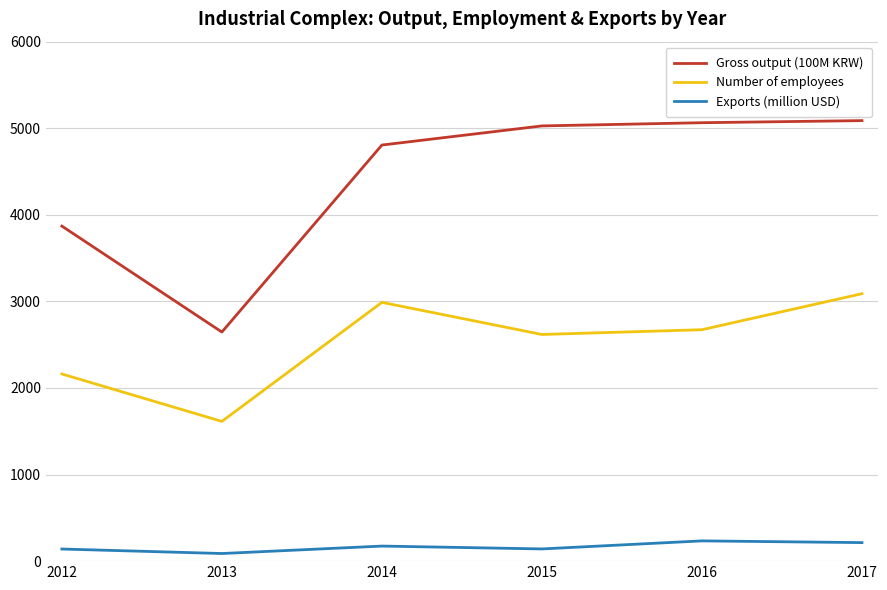

What is the sum of the Number of employees values at 2013 and 2012?

3776